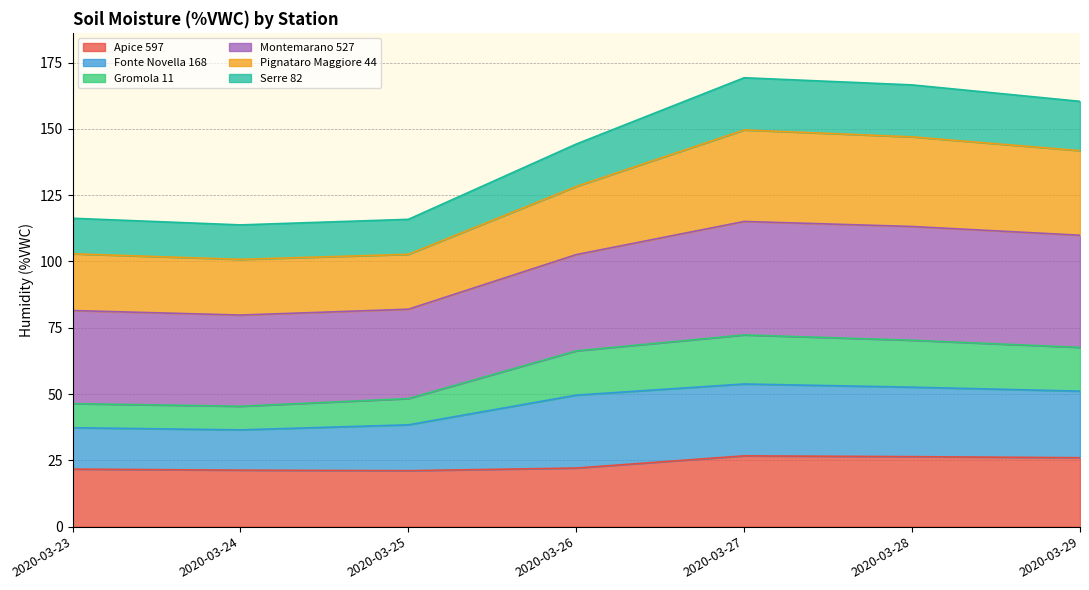

True or false: Apice 597 and Gromola 11 cross at least once.

False